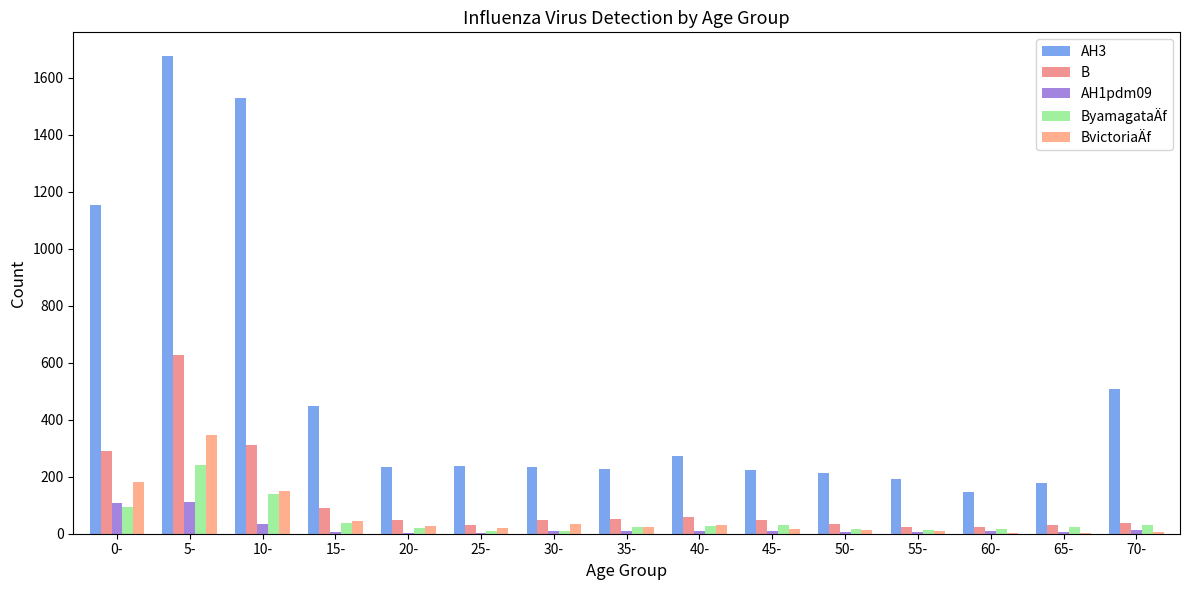

What is the highest value of the B series?

629